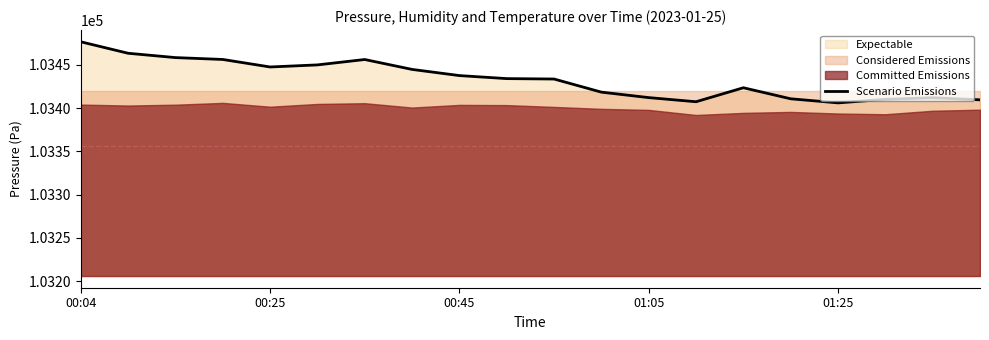

At which label is Scenario Emissions closest to 103441?

00:45